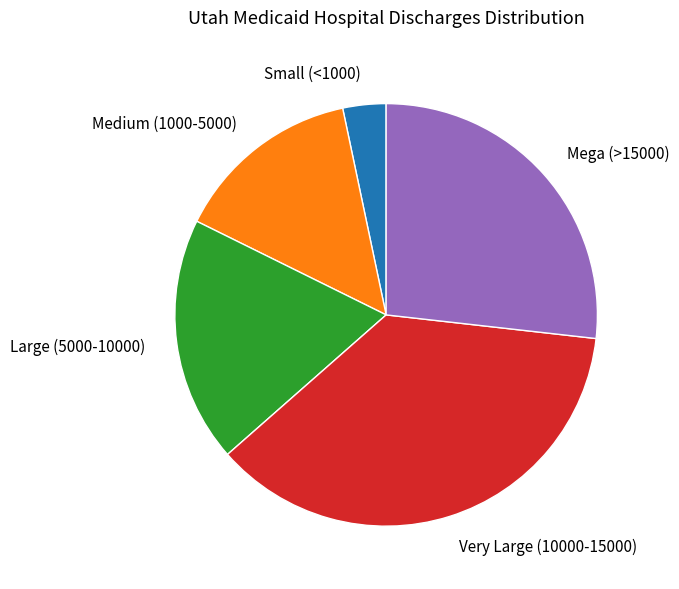

Which slice is the largest?

Very Large (10000-15000)